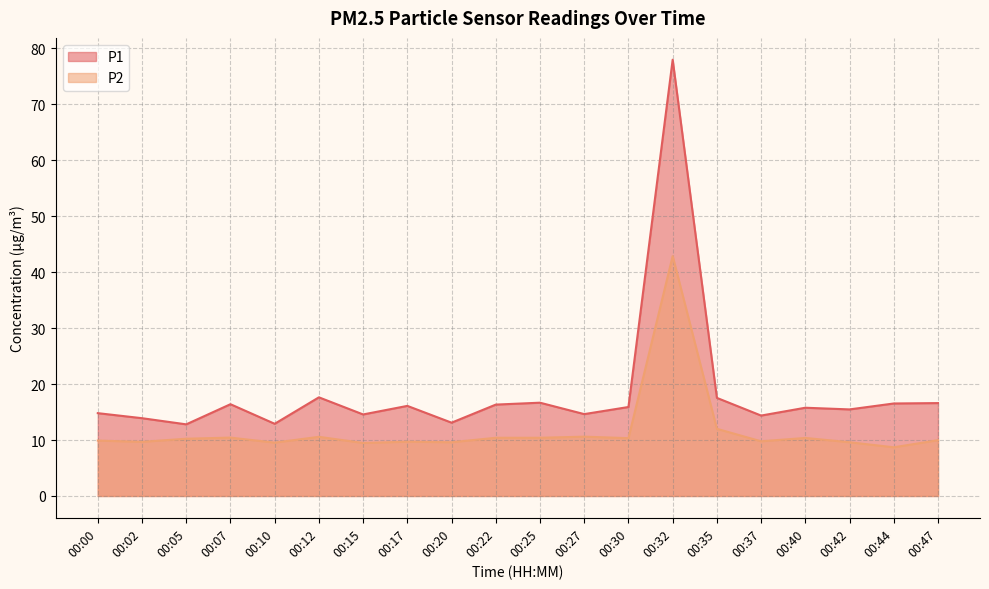

Is it true that P1 equals 17.5 at 00:35?

True